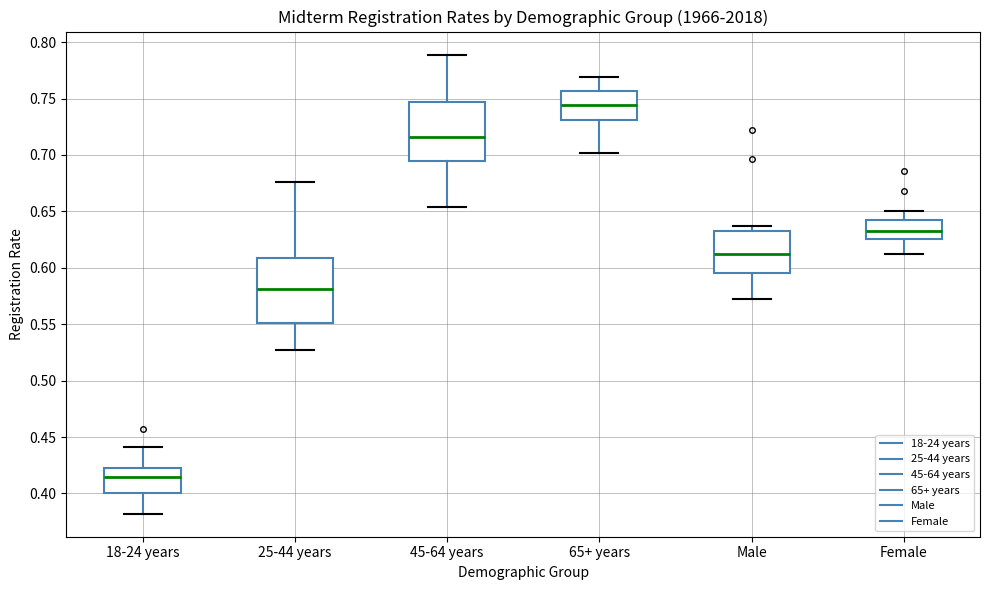

Where does the upper whisker of the box for 45-64 years end on the y-axis? The values are not printed on the chart, so give them approximately, as read against the axis.

0.790